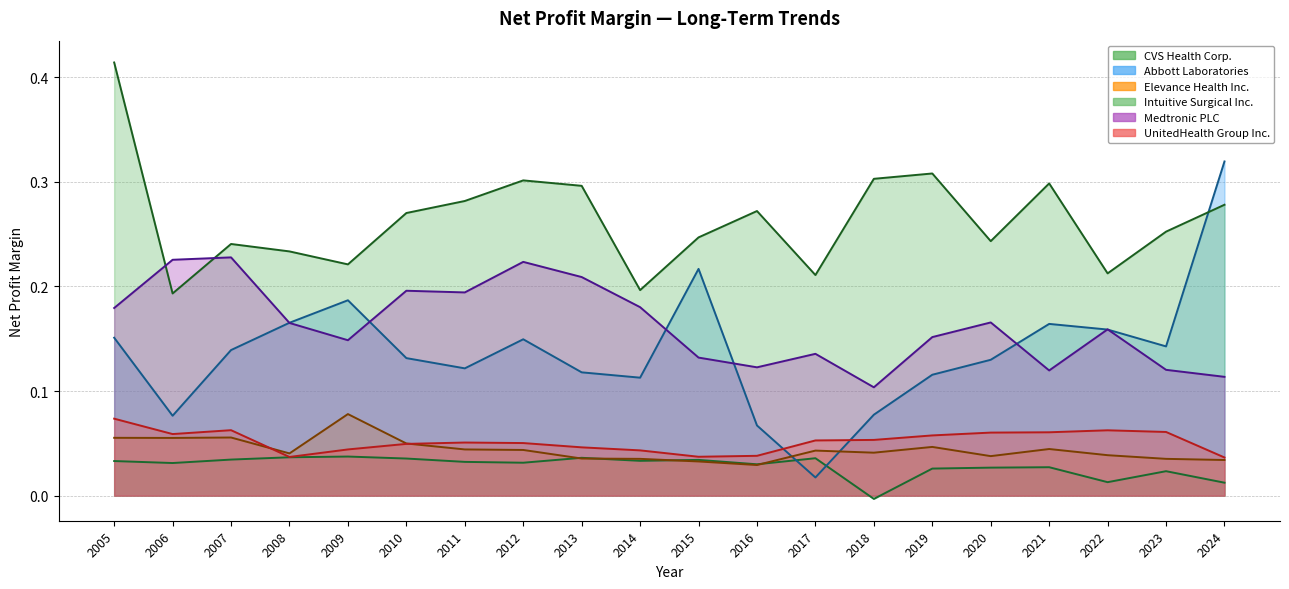

What is the difference between the second highest and second lowest values in the Medtronic PLC series?

0.1